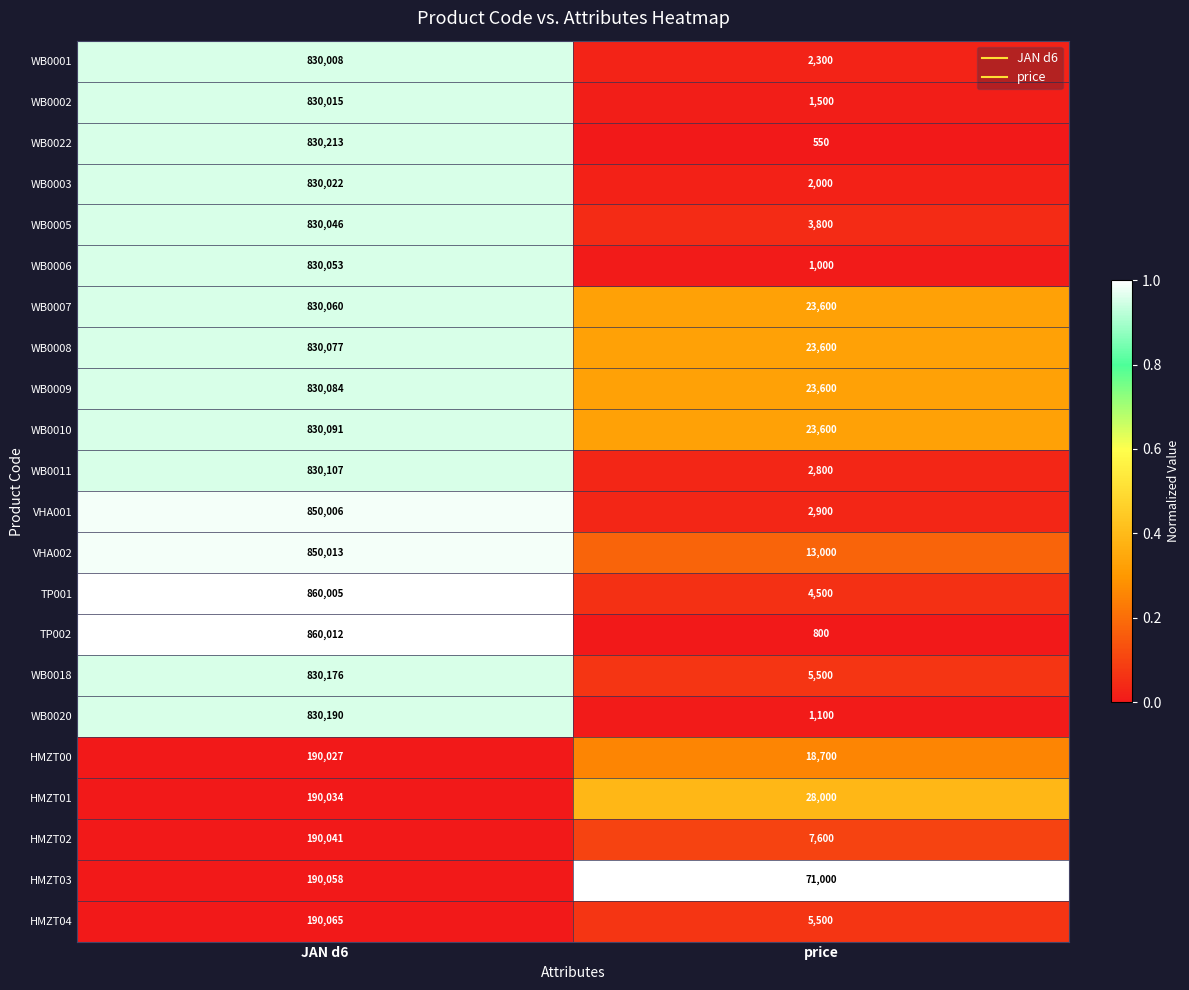

Rank the categories by HMZT00 value from lowest to highest.

price, JAN d6